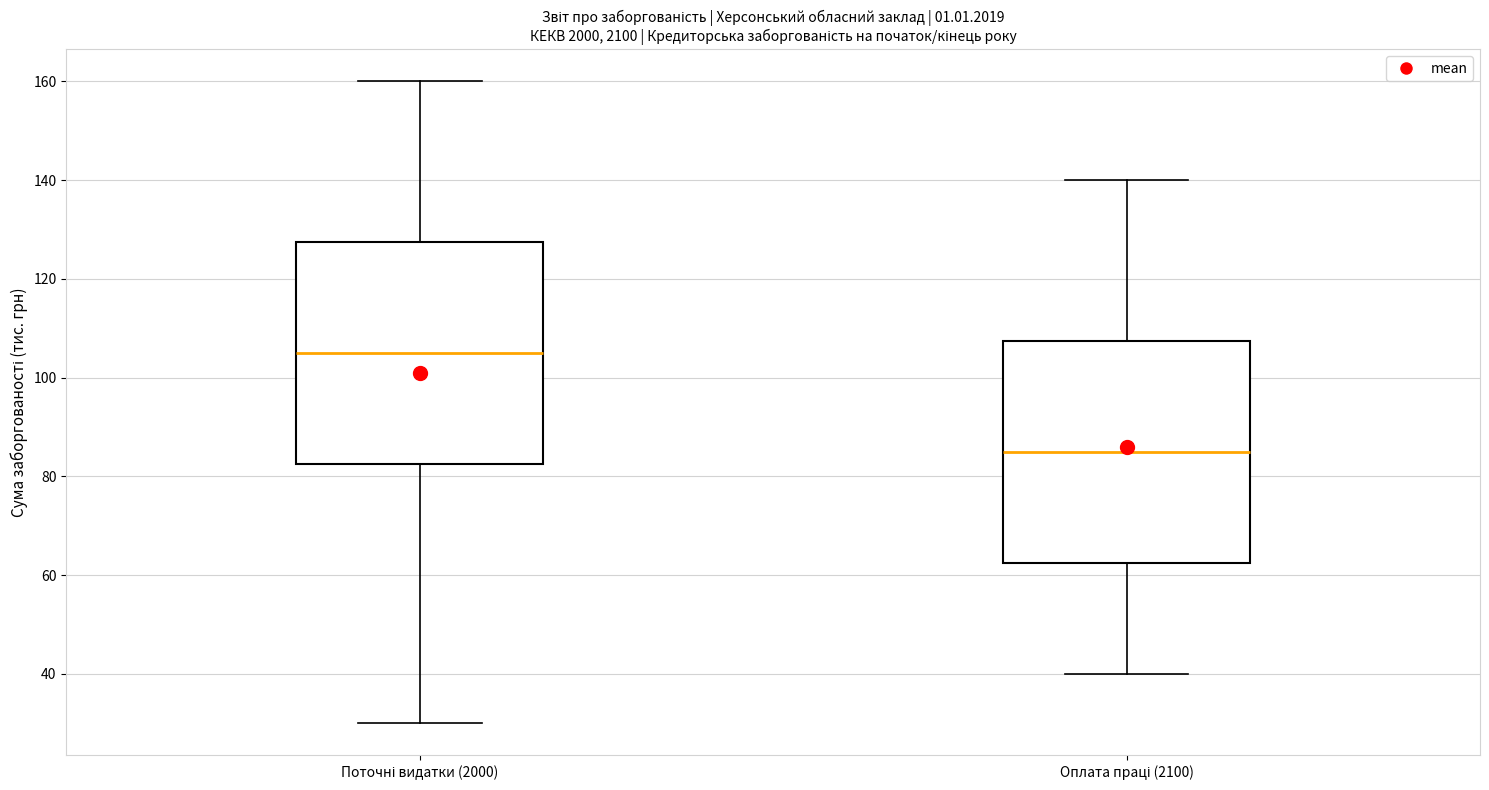

Where does the lower whisker of the box for Оплата праці (2100) end on the y-axis? The values are not printed on the chart, so give them approximately, as read against the axis.

40